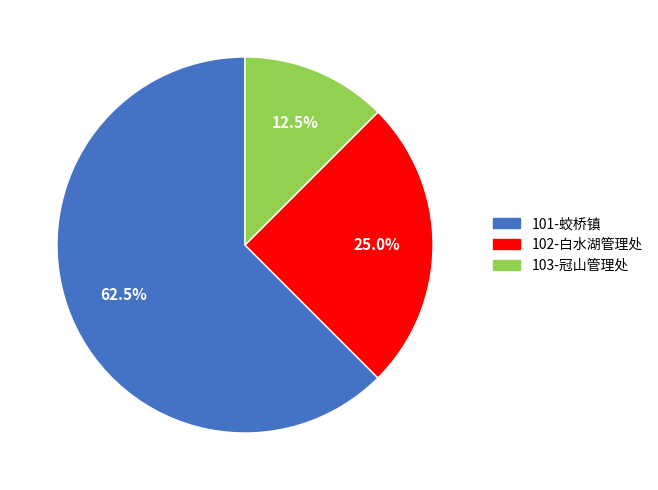

Is it true that 103-冠山管理处 is 25% of the pie?

False